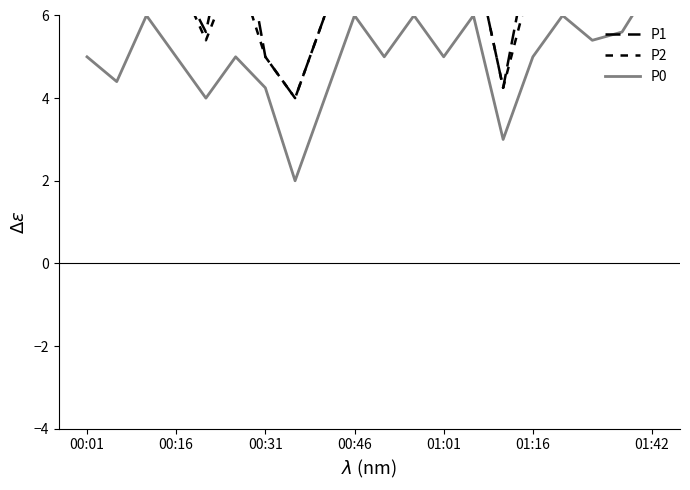

What is the highest value of the P2 series?

10.2